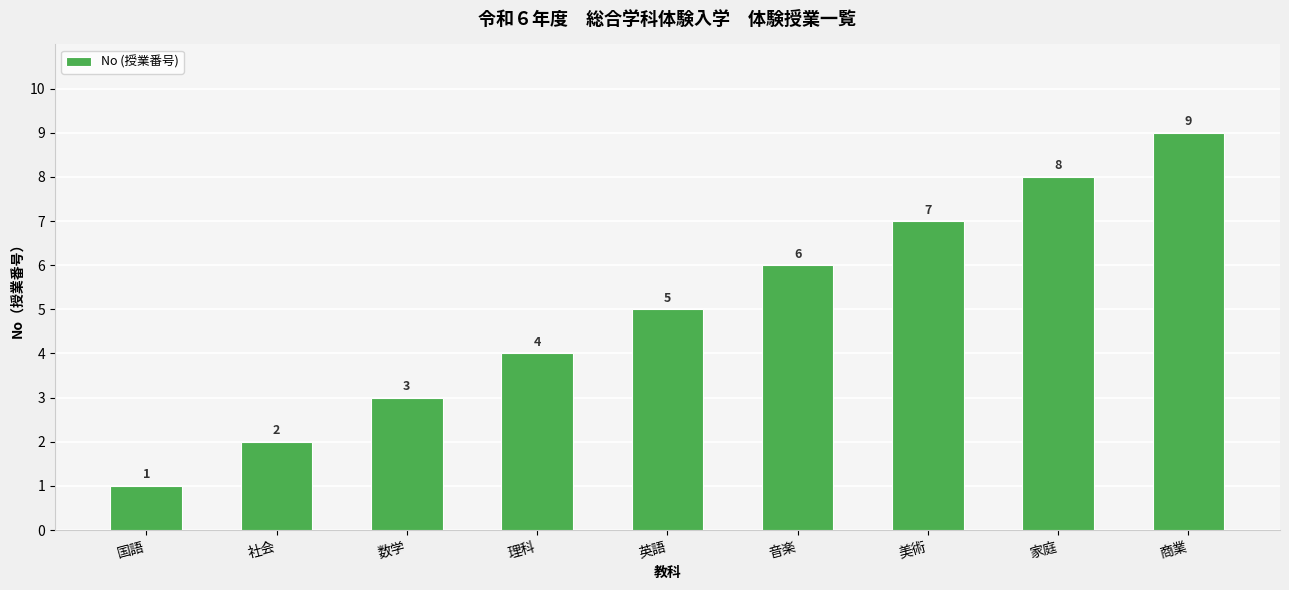

How many values are between 3 and 7?

5